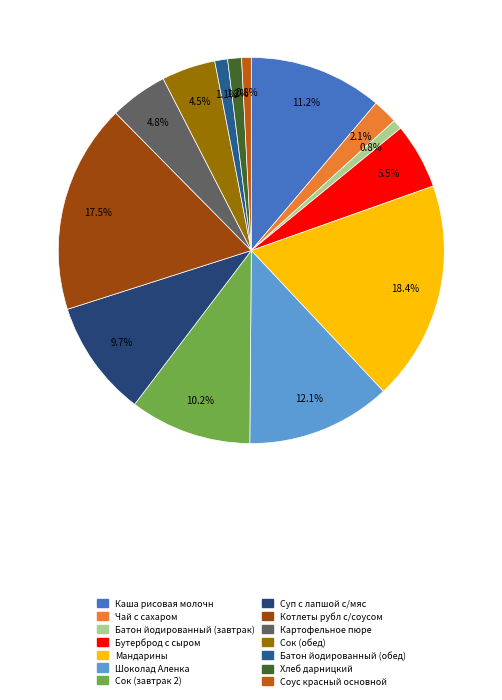

What portion of the pie excludes Шоколад Аленка?

87.9%